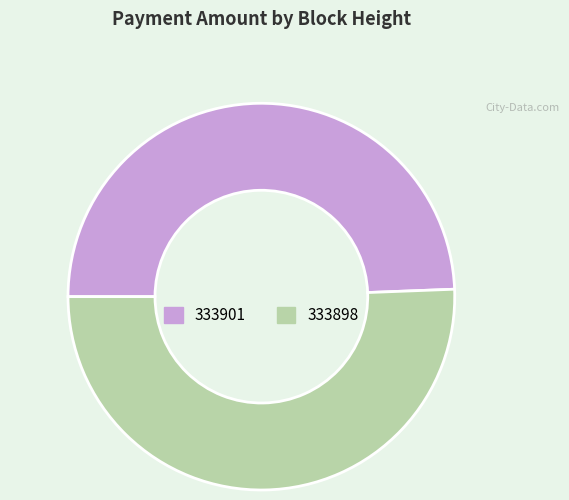

Approximately how many times larger is the value at 333901 compared to 333898?

1.0